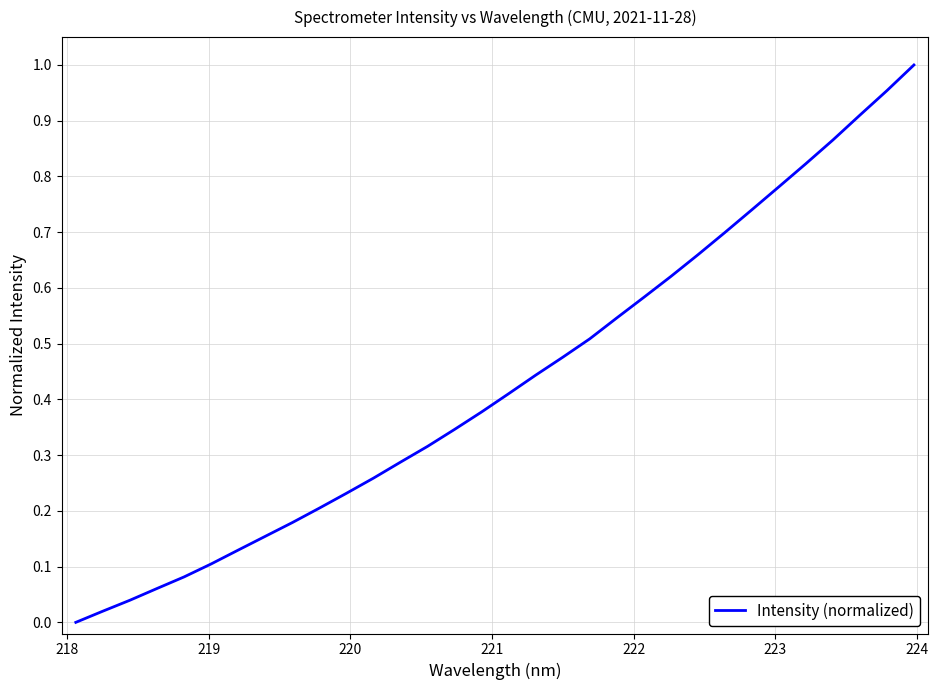

How many lines are shown in the chart?

1